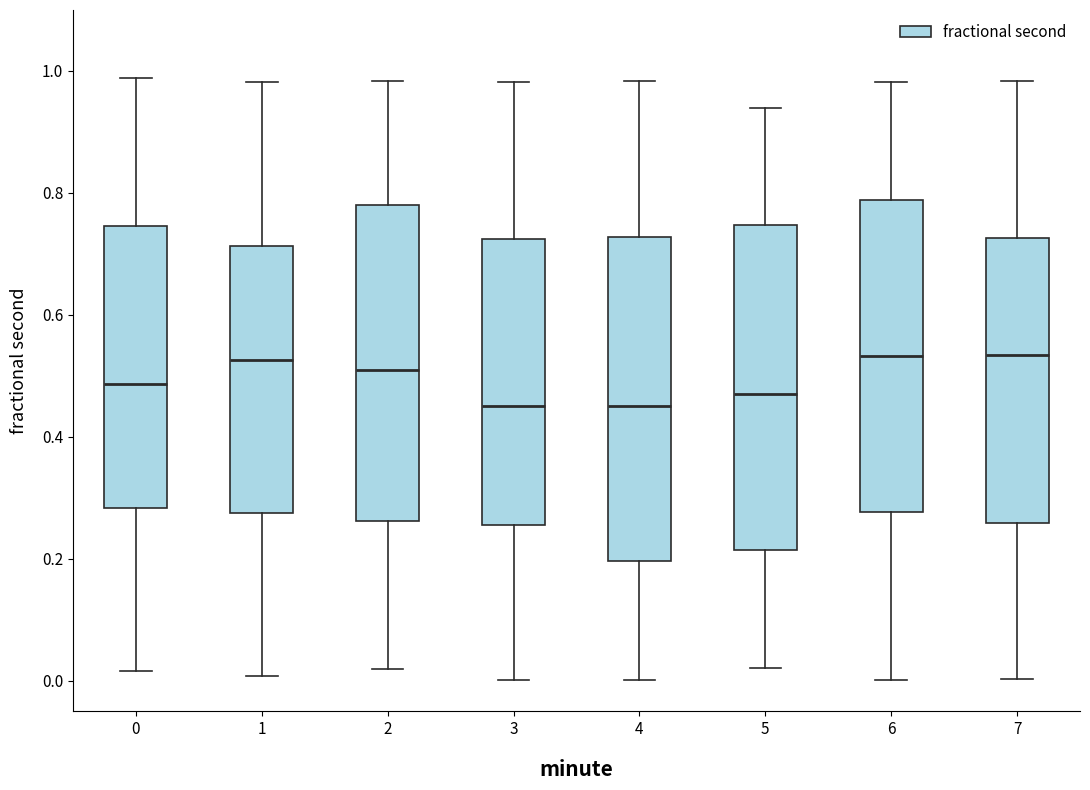

Where does the upper whisker of the box at x = 6 end on the y-axis? The values are not printed on the chart, so give them approximately, as read against the axis.

0.98